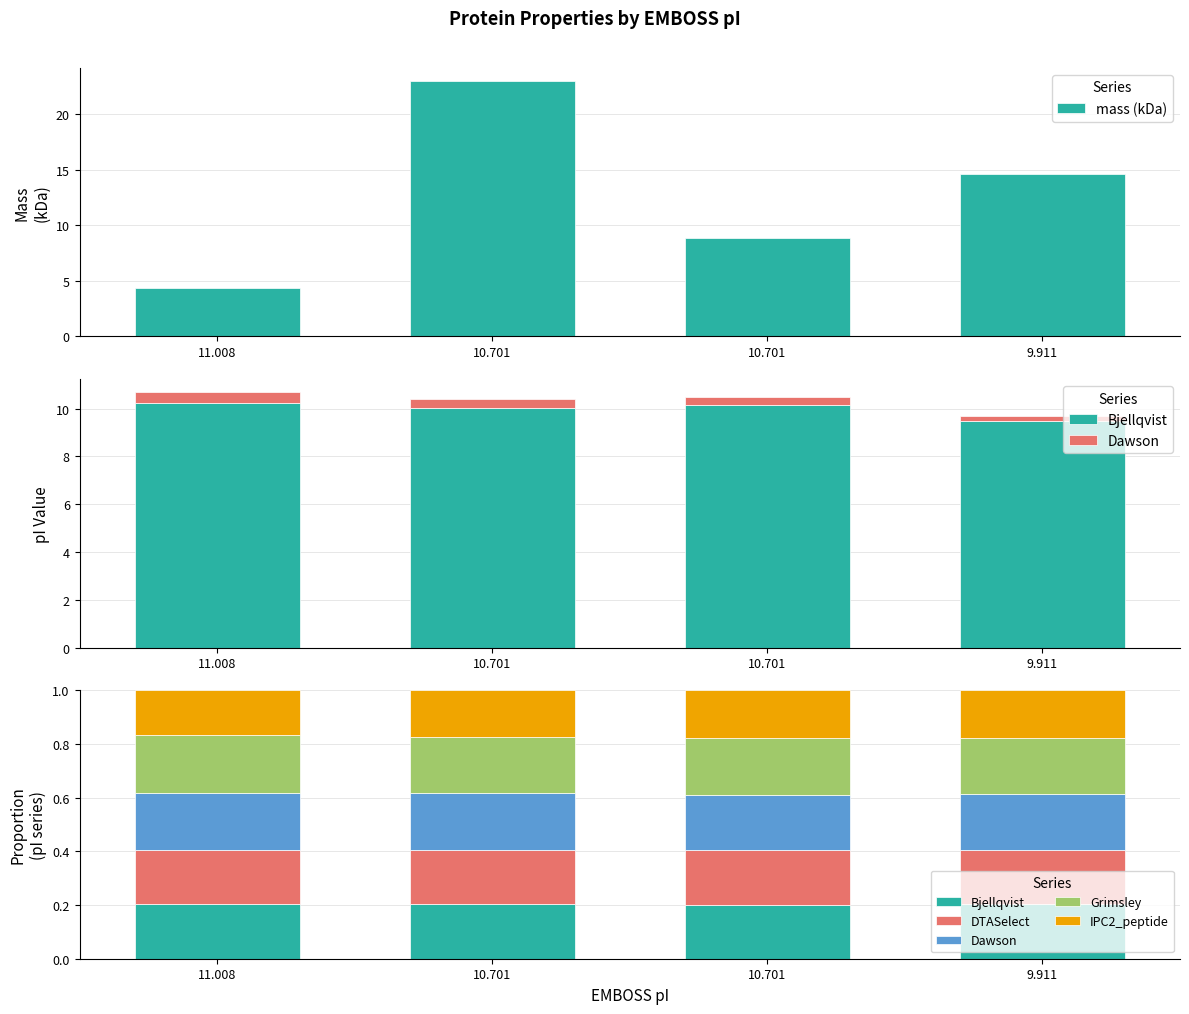

What is the greatest value displayed?

23.0